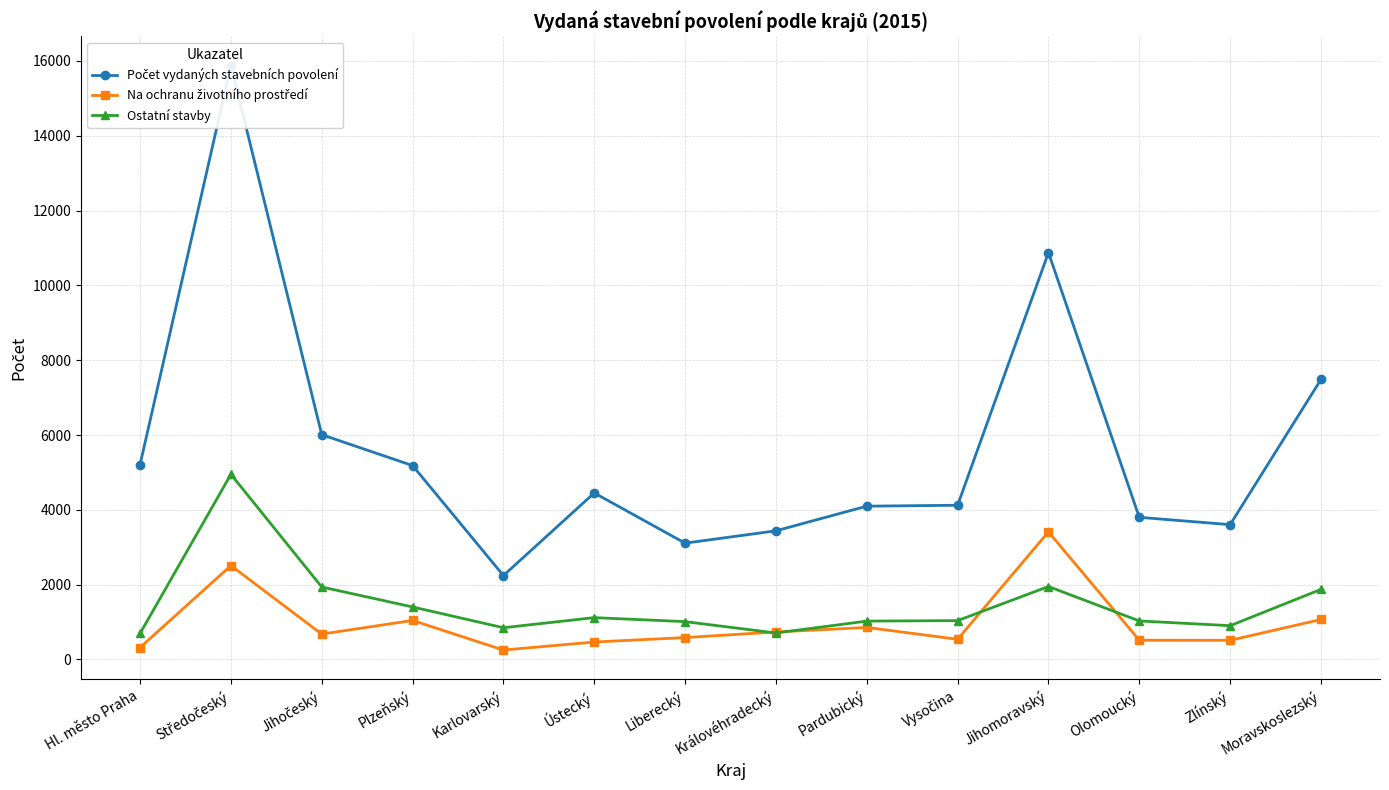

What is the value of the Na ochranu životního prostředí point at the 1st from the left?

319